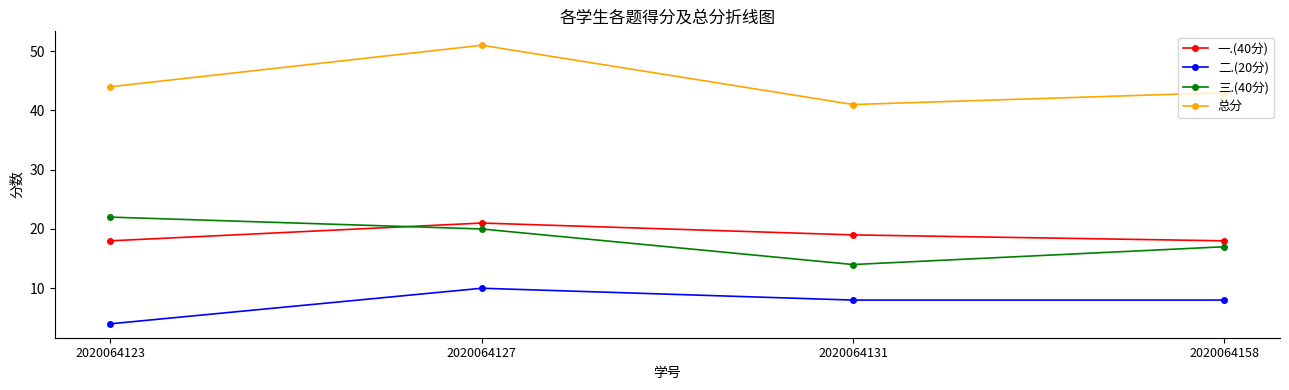

True or false: 三.(40分) and 总分 cross at least once.

False